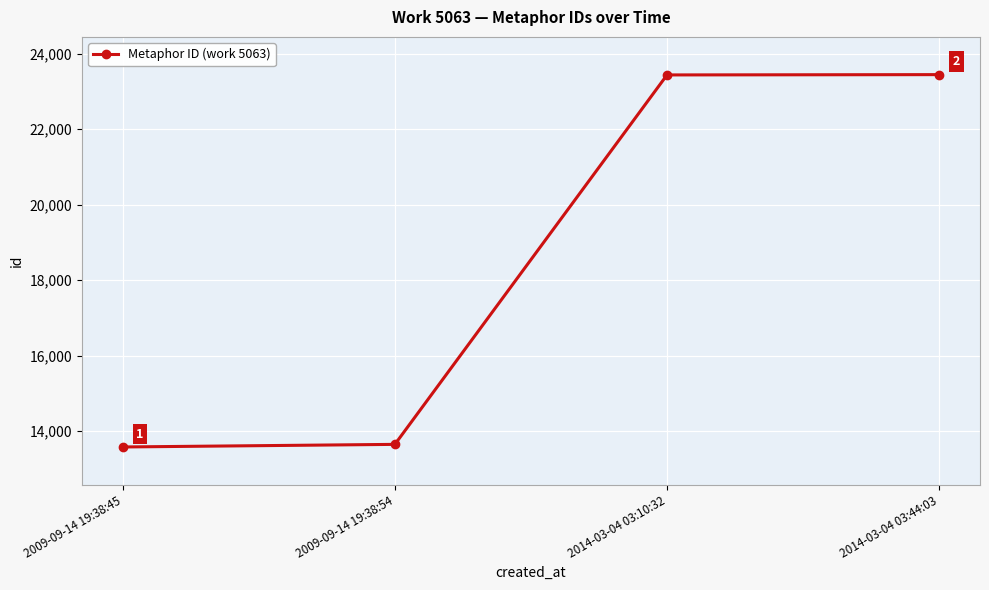

True or false: the data shows 9538 at 2014-03-04 03:44:03.

False